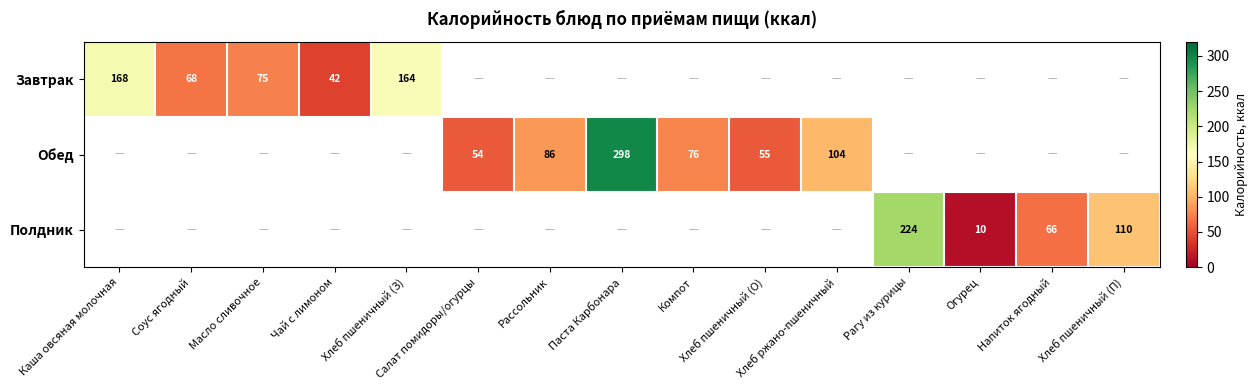

Is it true that Обед equals 0.0 at Масло сливочное?

True